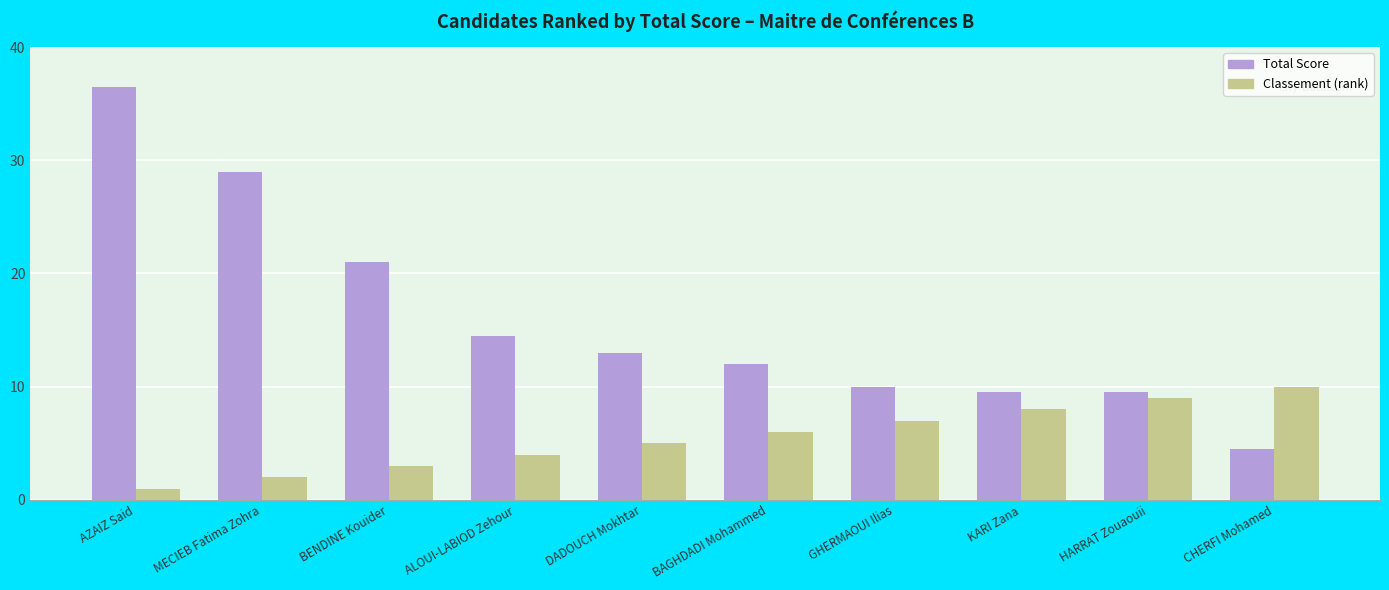

List the series in order of their peak value, lowest first.

Classement (rank), Total Score